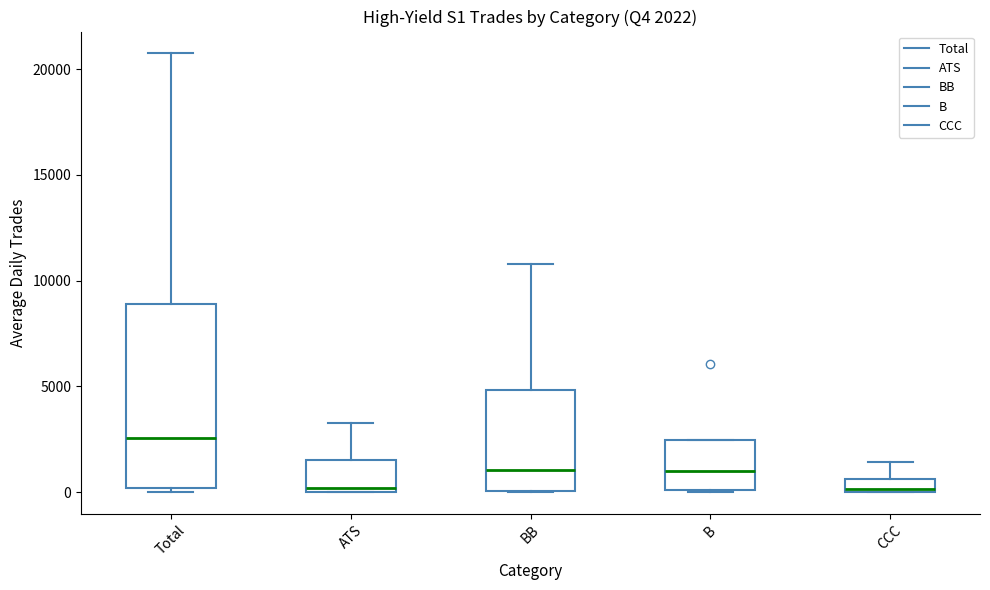

Which box's median line is the highest?

Total